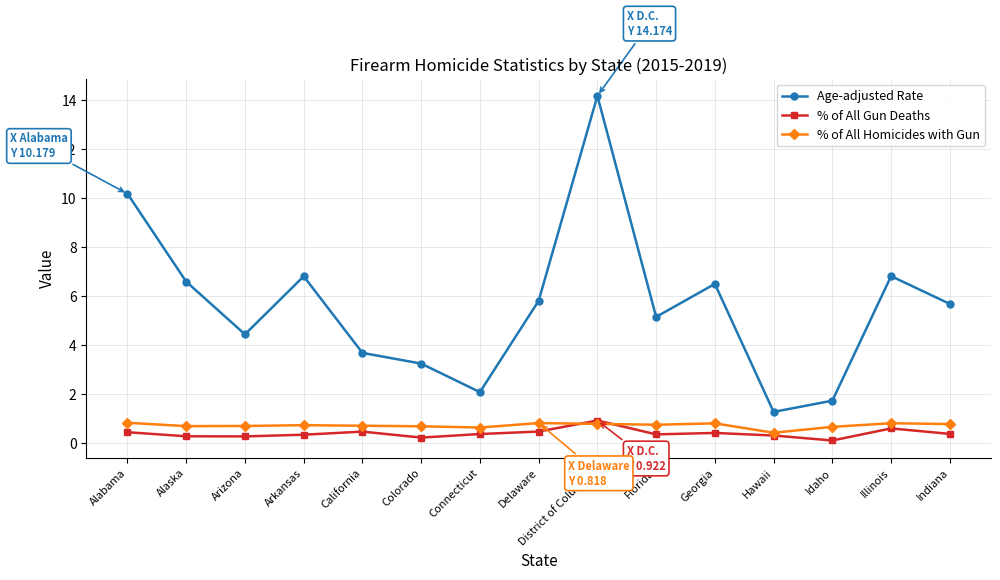

What is the sum of all % of All Gun Deaths values?

6.0